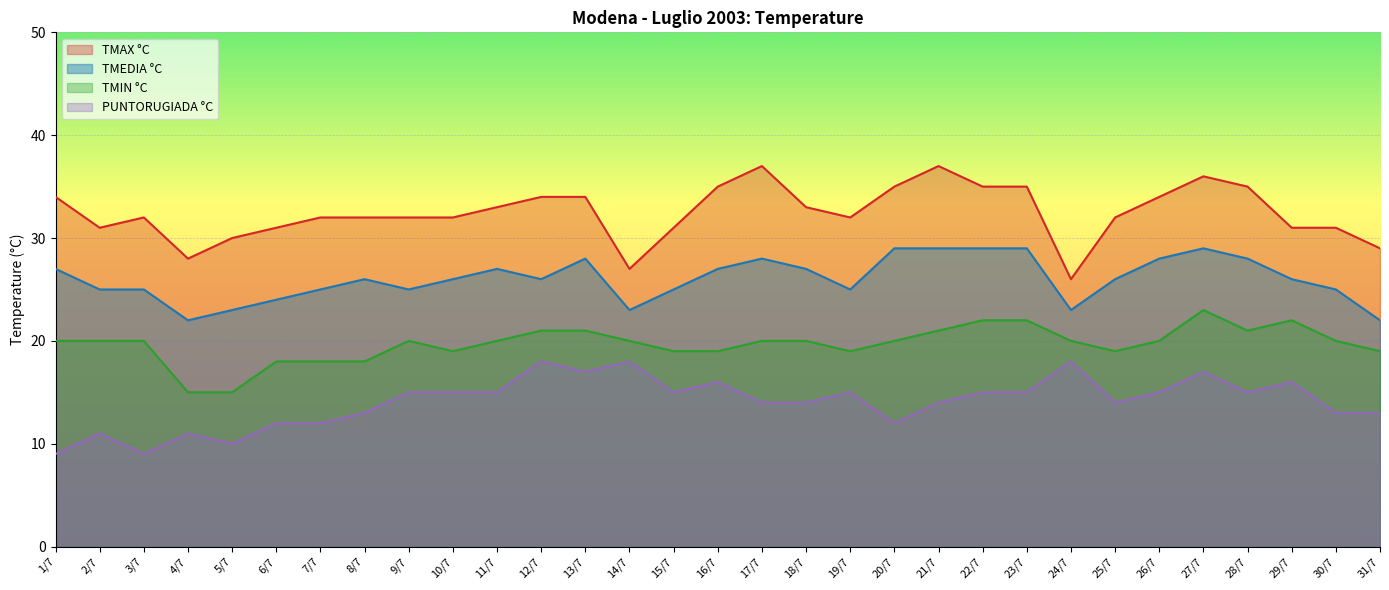

Which series has the largest range (max minus min)?

TMAX °C